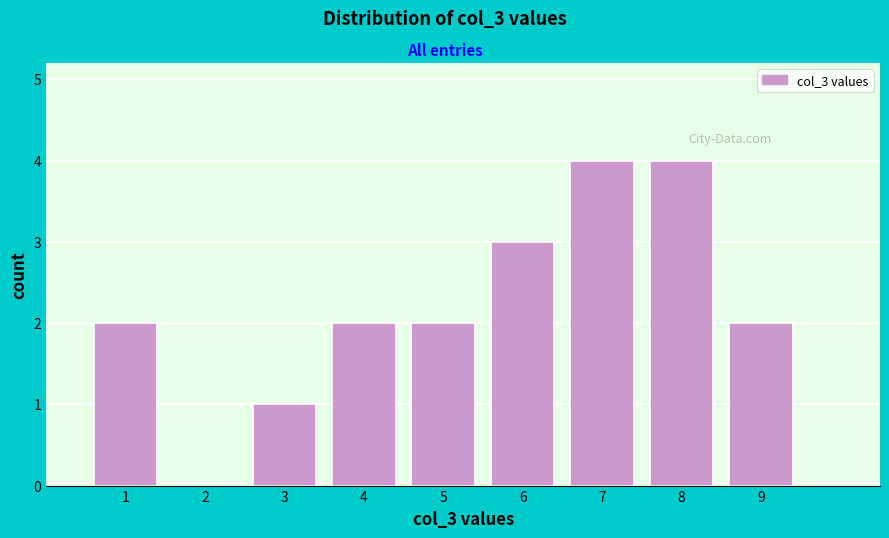

Reading left to right, transcribe this chart: for each bar, give the range it covers on the x-axis and its height. The values are not printed on the chart, so give them approximately, as read against the axis.

0.5 to 1.5: 2
1.5 to 2.5: 0
2.5 to 3.5: 1
3.5 to 4.5: 2
4.5 to 5.5: 2
5.5 to 6.5: 3
6.5 to 7.5: 4
7.5 to 8.5: 4
8.5 to 9.5: 2